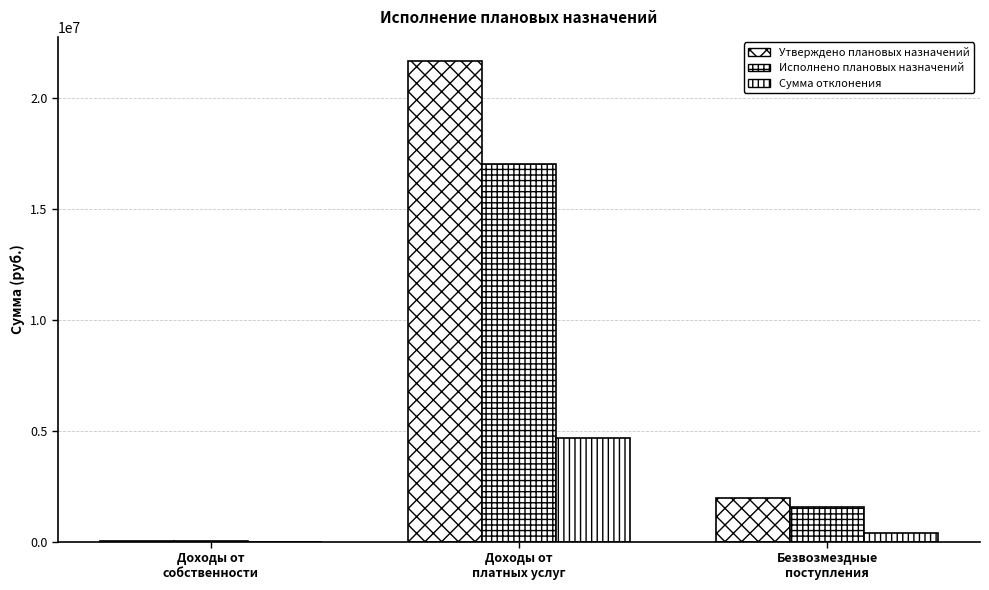

What position from the left is Безвозмездные
поступления?

3